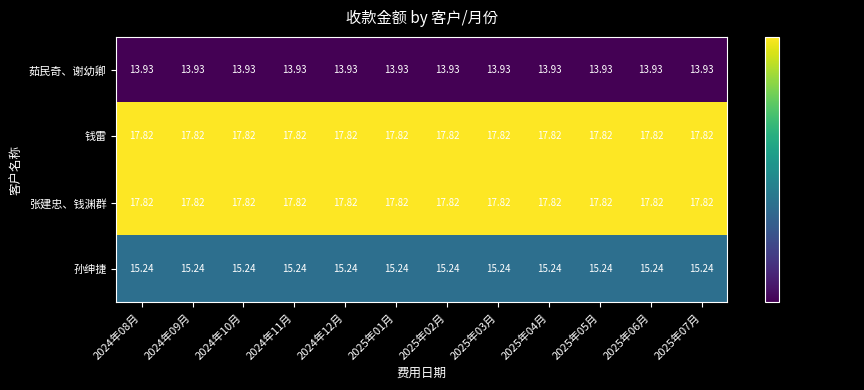

At how many categories does at least one series exceed 15?

12